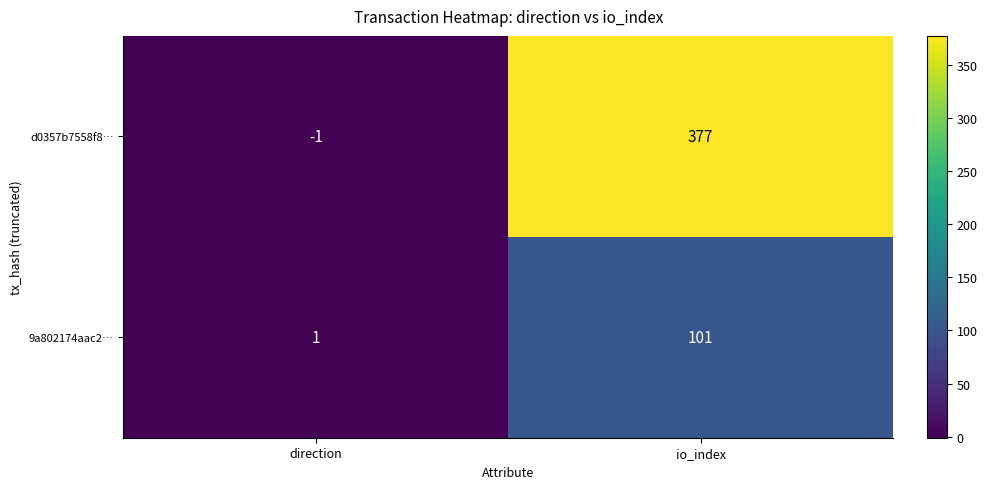

Rank the series by their maximum value, from lowest to highest.

9a802174aac2…, d0357b7558f8…